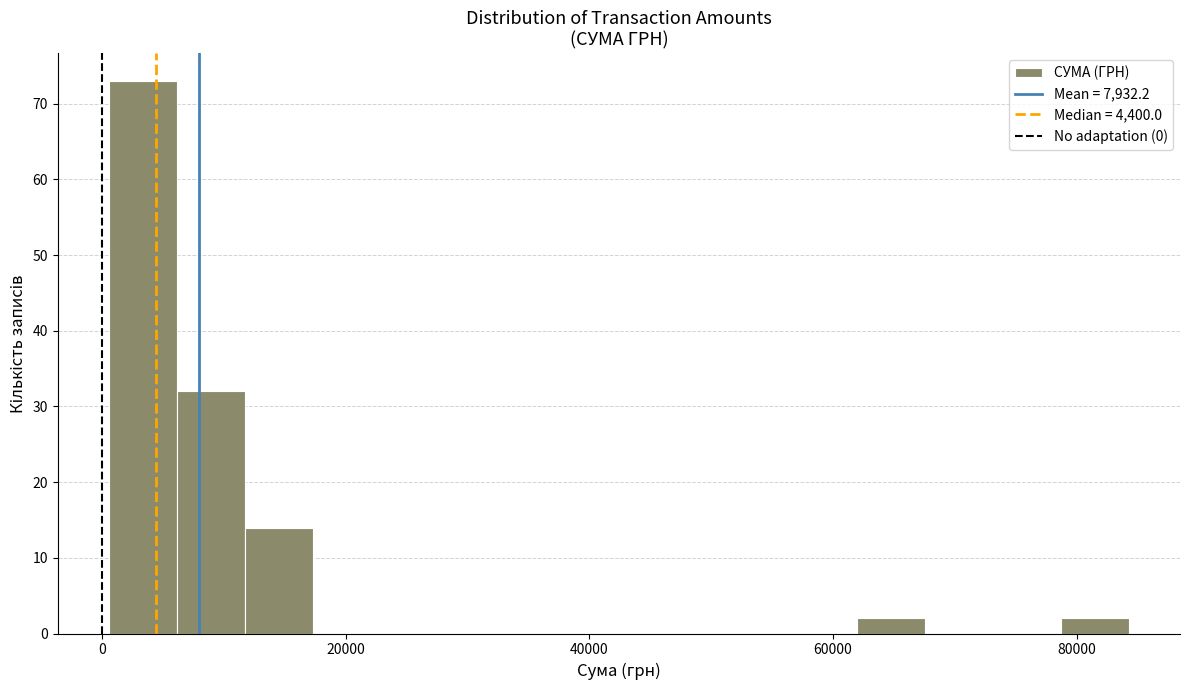

Read against the x-axis, roughly where is the centre of the tallest bar?

4000